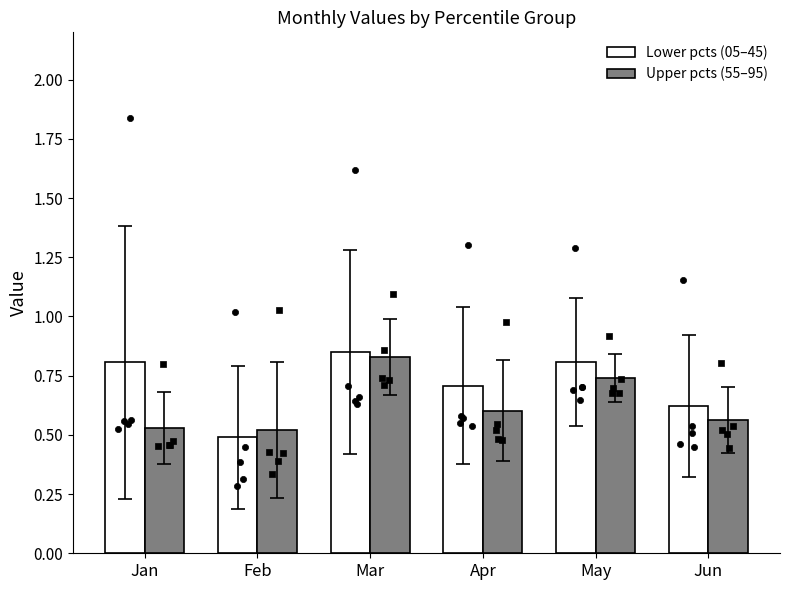

At which category is the sum across all series the highest?

Mar